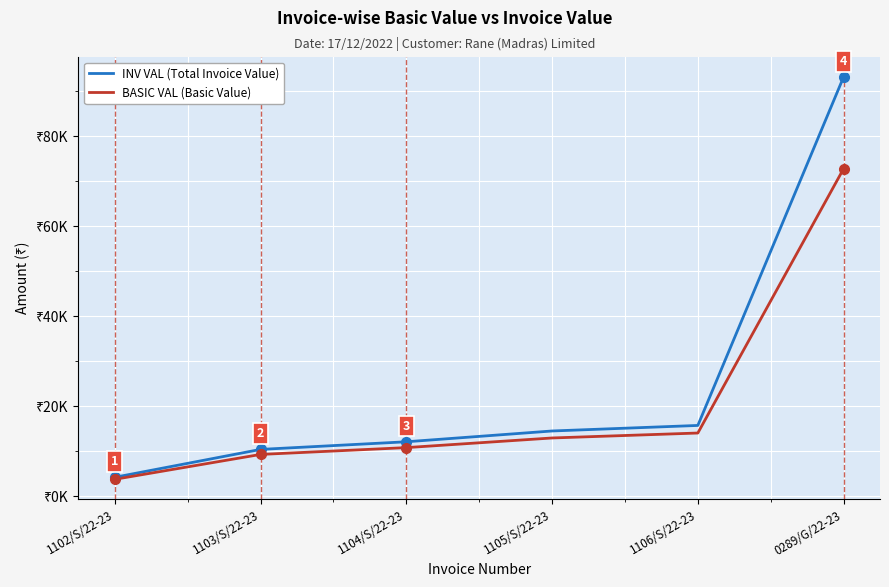

Is the value of BASIC VAL (Basic Value) at 1105/S/22-23 greater than the value of INV VAL (Total Invoice Value) at 1105/S/22-23?

No